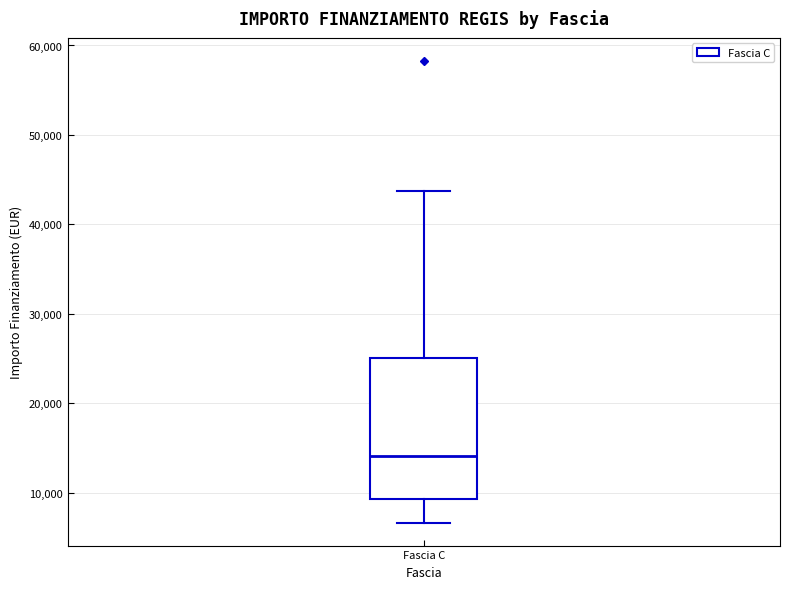

Read this box plot against the y-axis: the position of the median line, the range covered by the box, and the ends of both whiskers. The values are not printed on the chart, so give them approximately, as read against the axis.

median 14000, box 9000 to 25000, whiskers 7000 to 44000